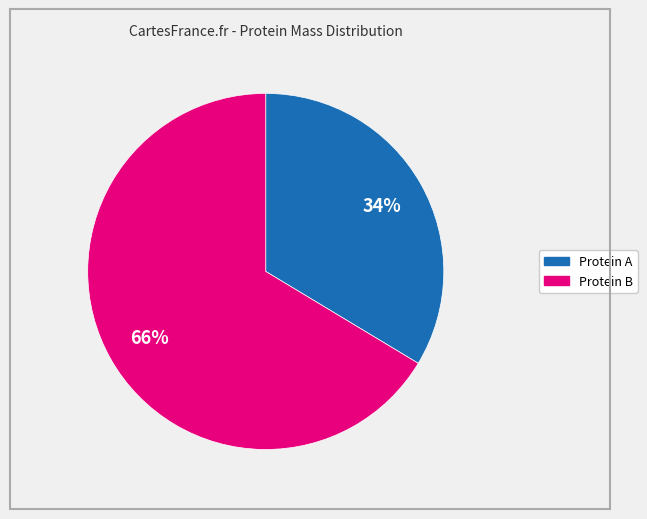

Does any single category account for the majority?

Yes